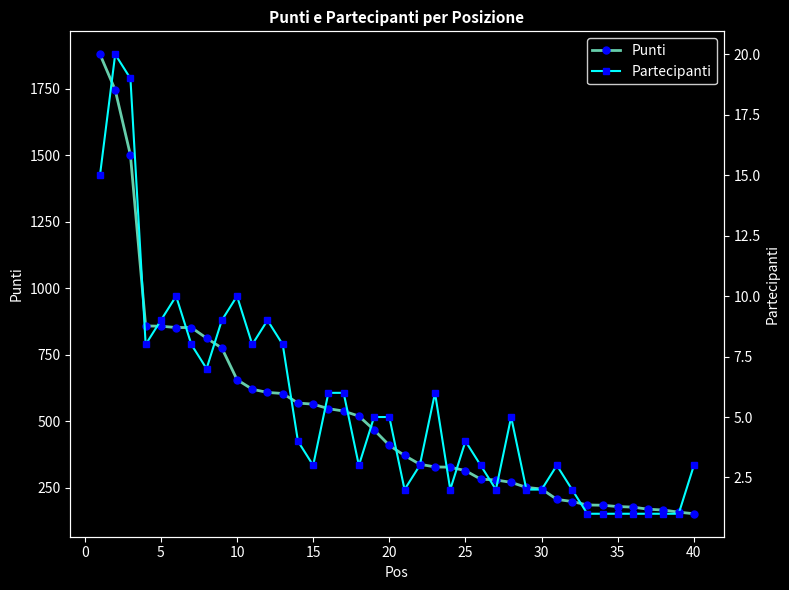

Does the chart have visible grid lines?

No